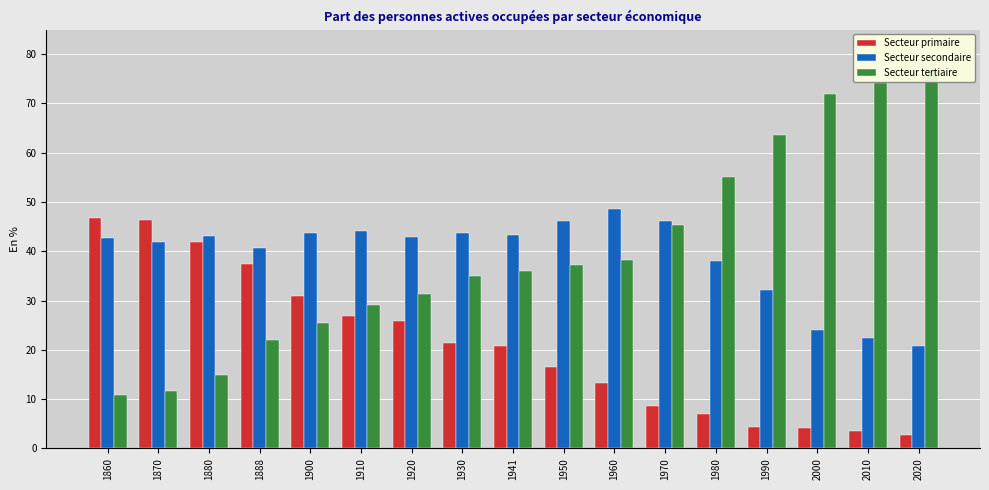

Which category has the lowest value in the Secteur secondaire series?

2020